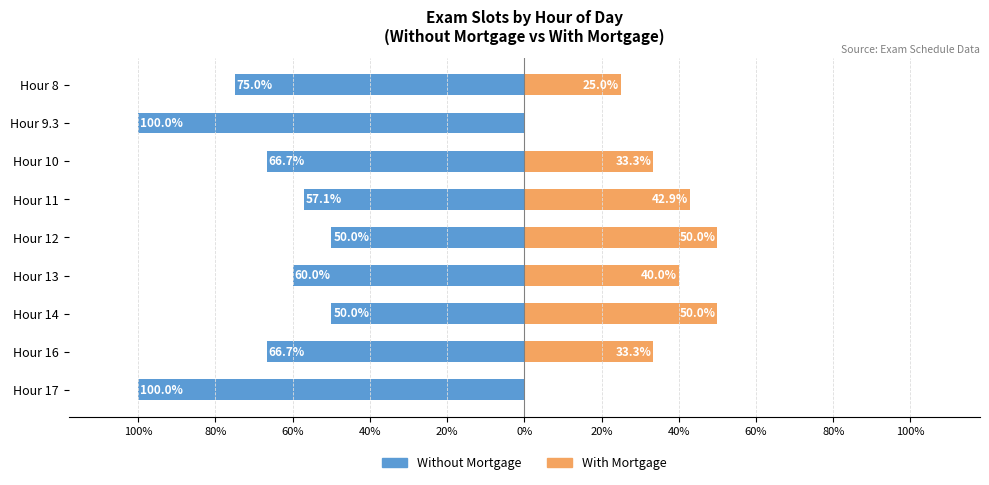

Reading right to left, what are all the values shown in this chart?

Without Mortgage: -100.0	-66.7	-50.0	-60.0	-50.0	-57.1	-66.7	-100.0	-75.0
With Mortgage: 0.0	33.3	50.0	40.0	50.0	42.9	33.3	0.0	25.0